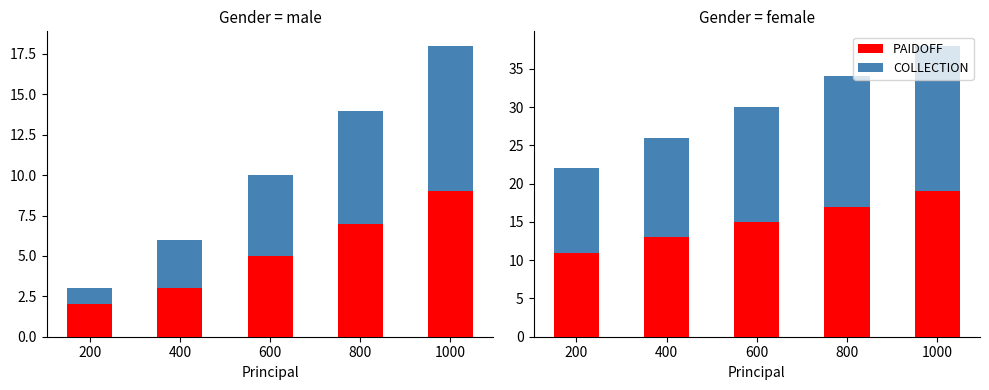

At which label does PAIDOFF first exceed 15?

800